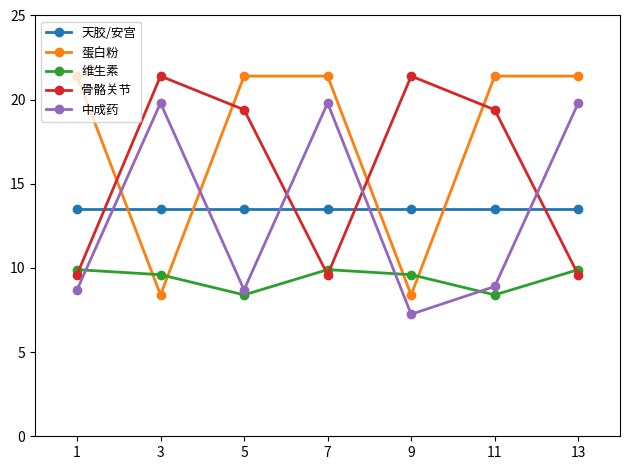

What is the difference between the second highest and second lowest values in the 维生素 series?

1.5